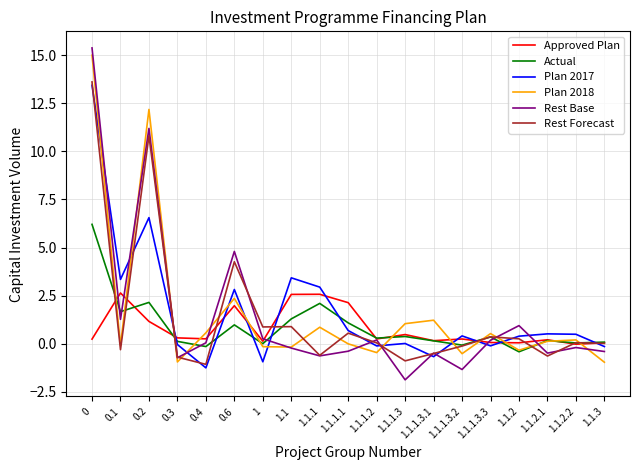

In Plan 2018, how many points are higher than both neighbors (excluding endpoints)?

6